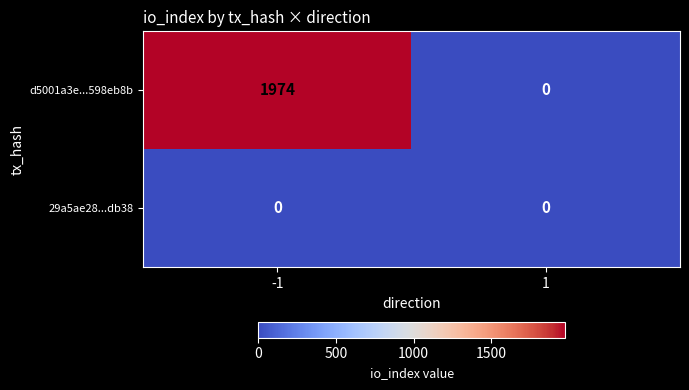

Rank the series at -1 from lowest to highest value.

29a5ae28...db38, d5001a3e...598eb8b